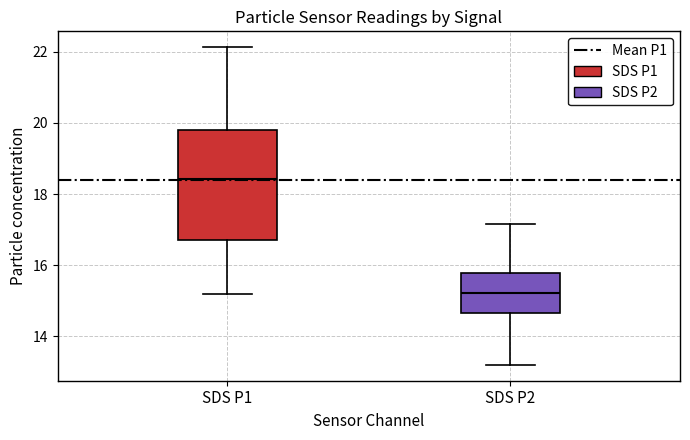

Comparing the boxes themselves (not the whiskers), which one is the tallest?

SDS P1